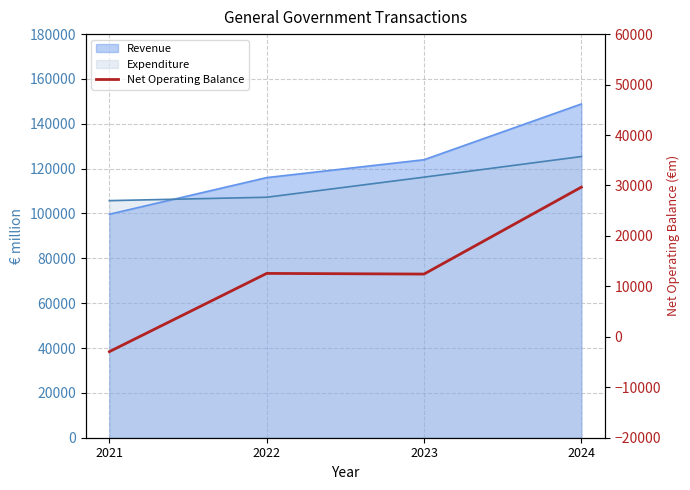

What is the sum of all values?

51739